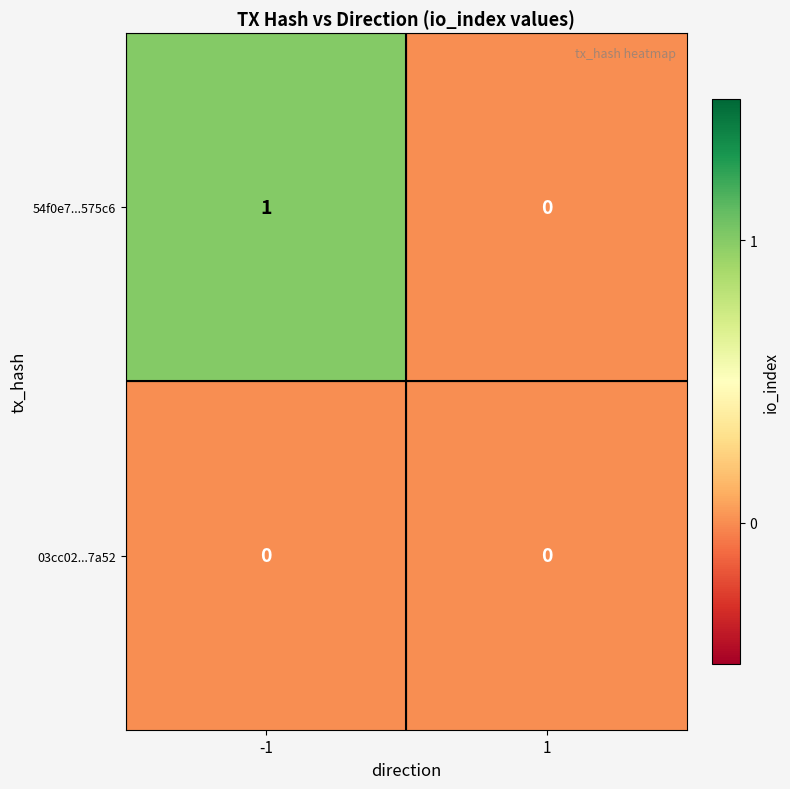

Rank the series by their average value, from highest to lowest.

54f0e7...575c6, 03cc02...7a52